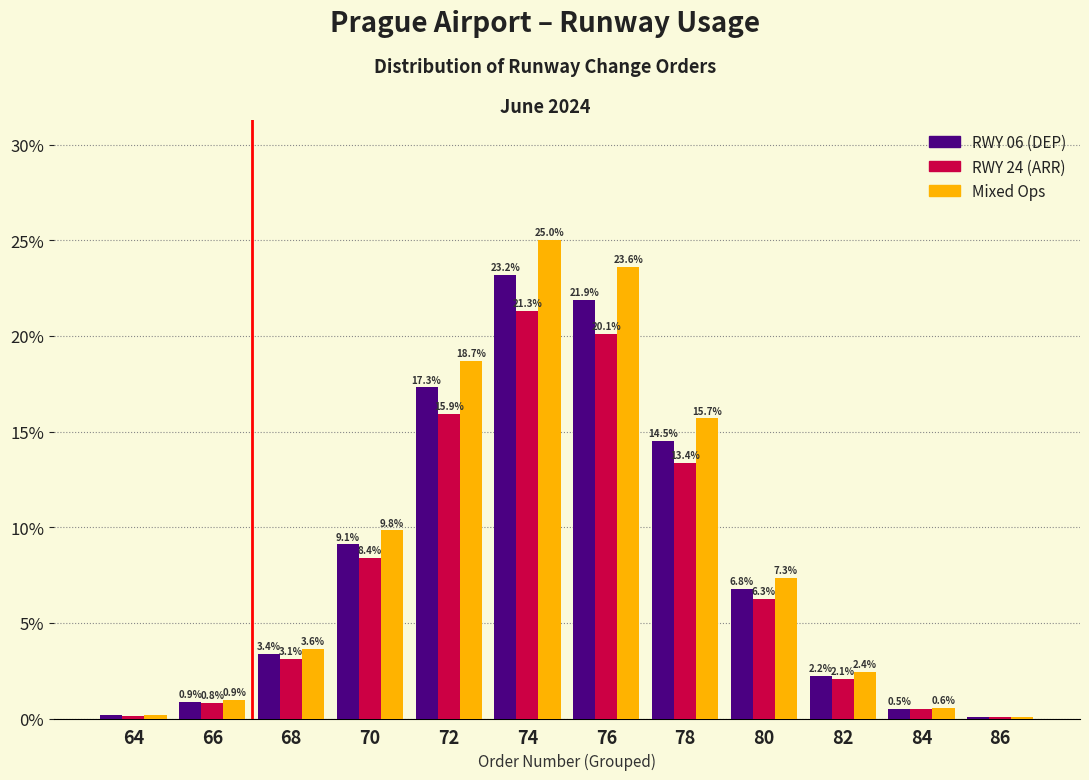

What is the greatest value displayed?

25.0